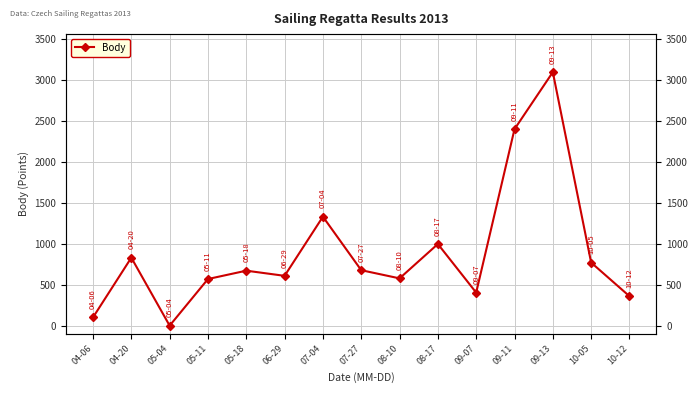

What is the maximum value shown in the chart?

3099